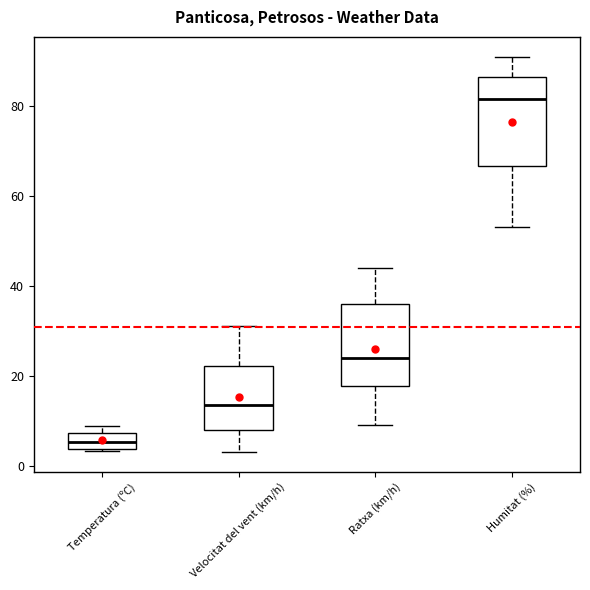

Where is the lower edge of the box for Velocitat del vent (km/h) on the y-axis? The values are not printed on the chart, so give them approximately, as read against the axis.

8